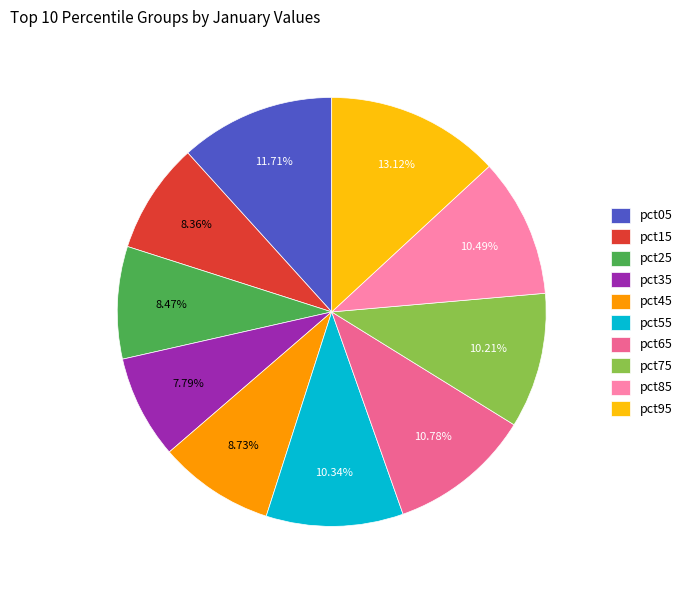

Between pct95 and pct45, which is larger?

pct95